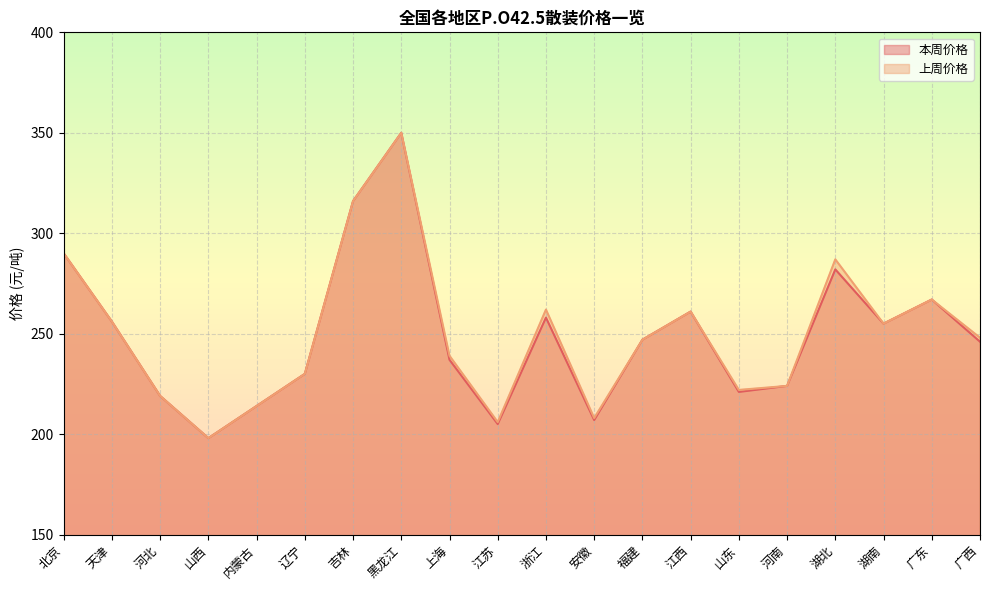

Which series changed the most between 黑龙江 and 河南?

本周价格